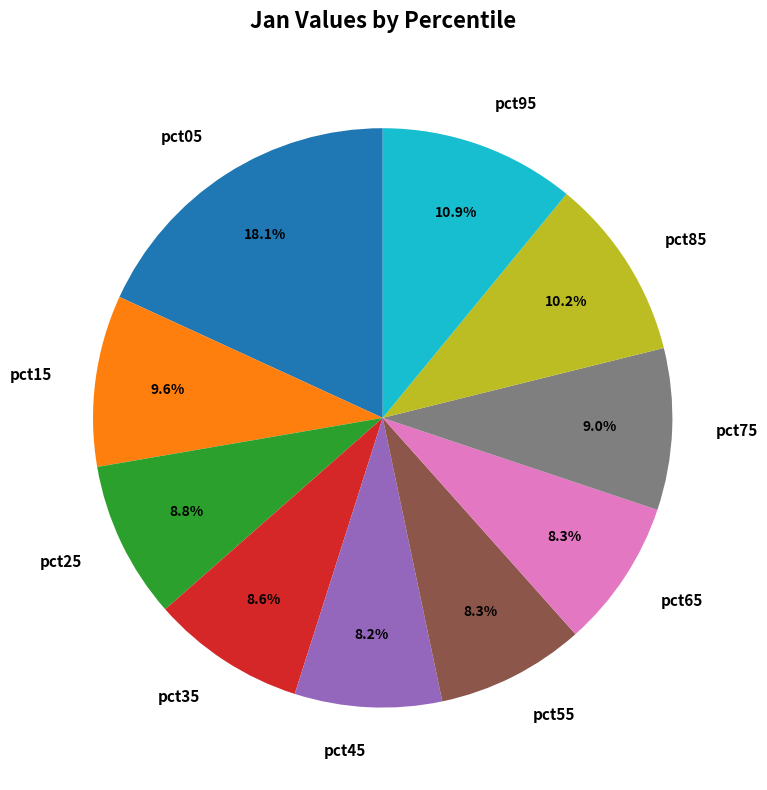

How many segments does this pie chart have?

10